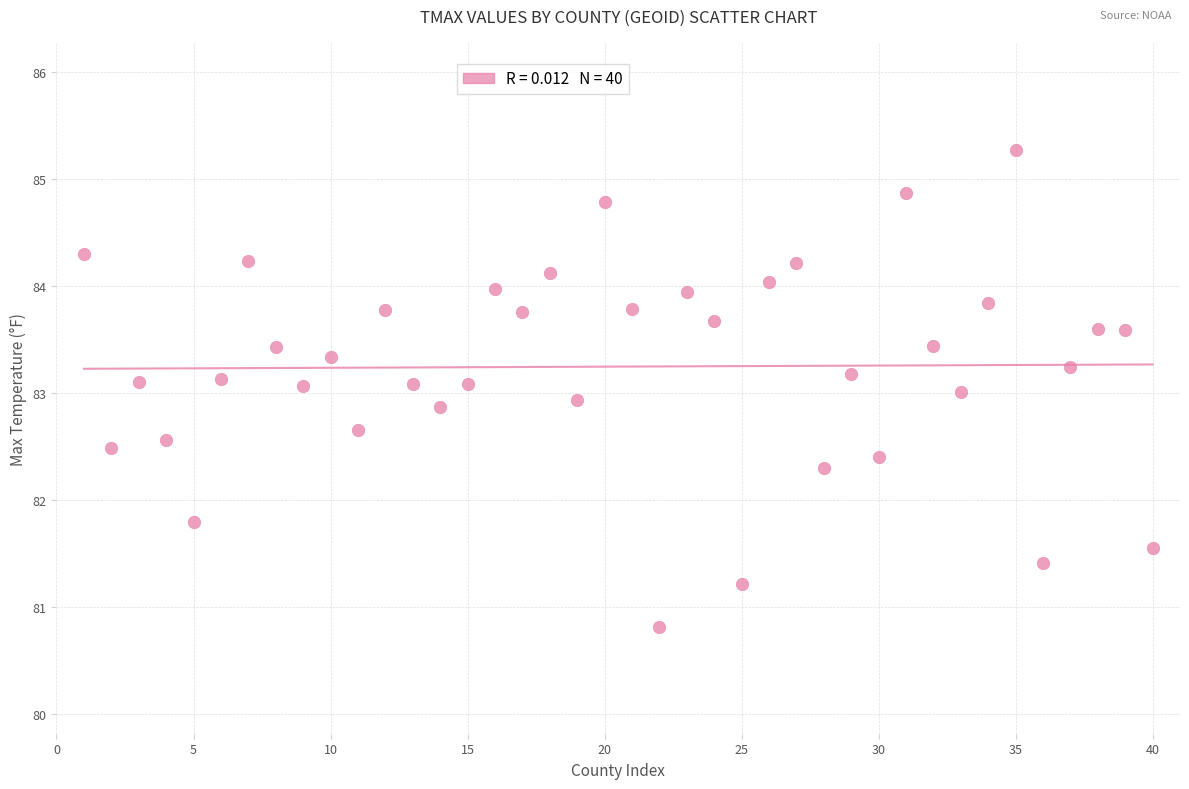

What is the range of X values (max minus min)?

39.0